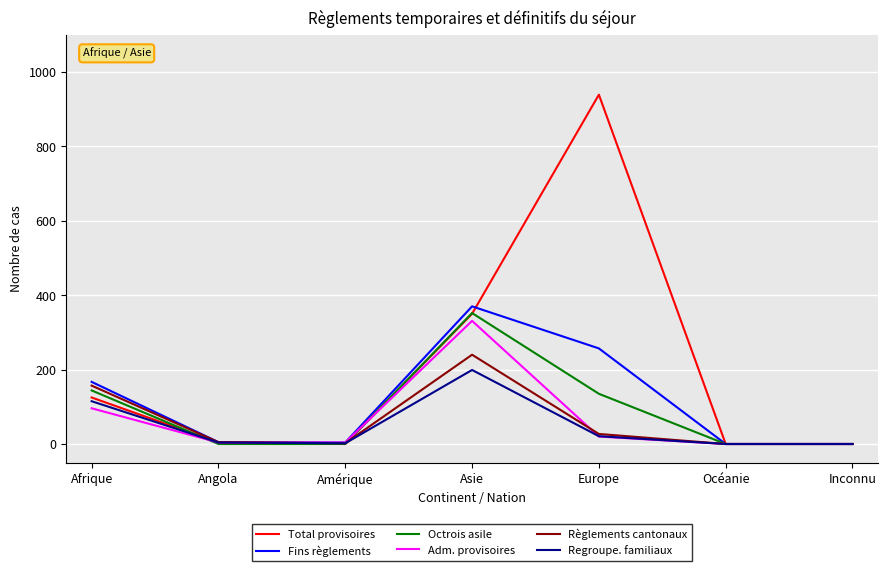

True or false: Adm. provisoires has a value of 0 at Inconnu.

True